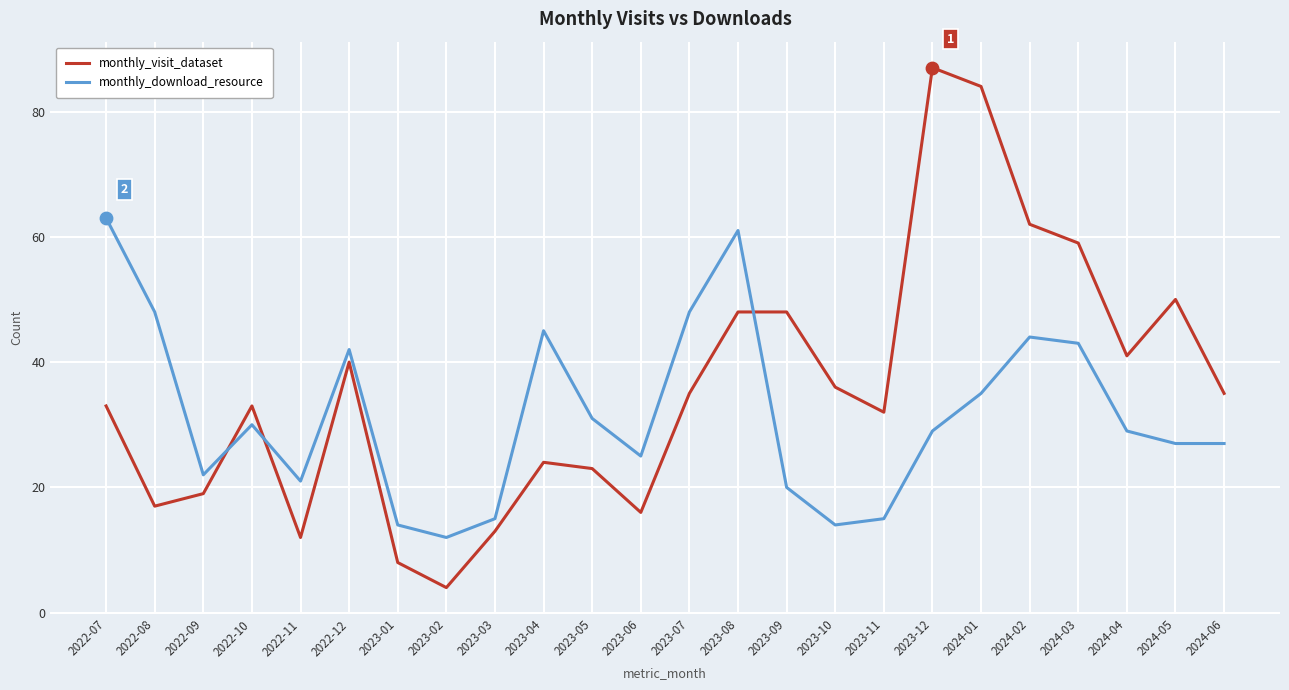

What is the spread (max minus min) of values at 2024-06?

8